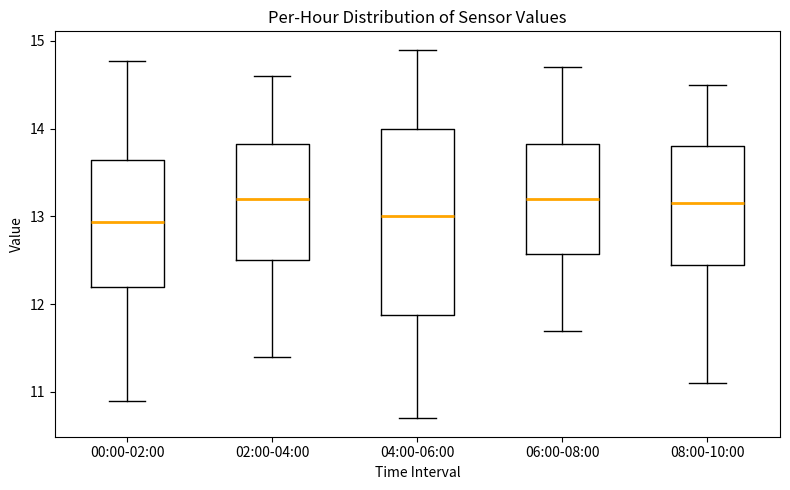

Where does the lower whisker of the box for 04:00-06:00 end on the y-axis? The values are not printed on the chart, so give them approximately, as read against the axis.

10.7